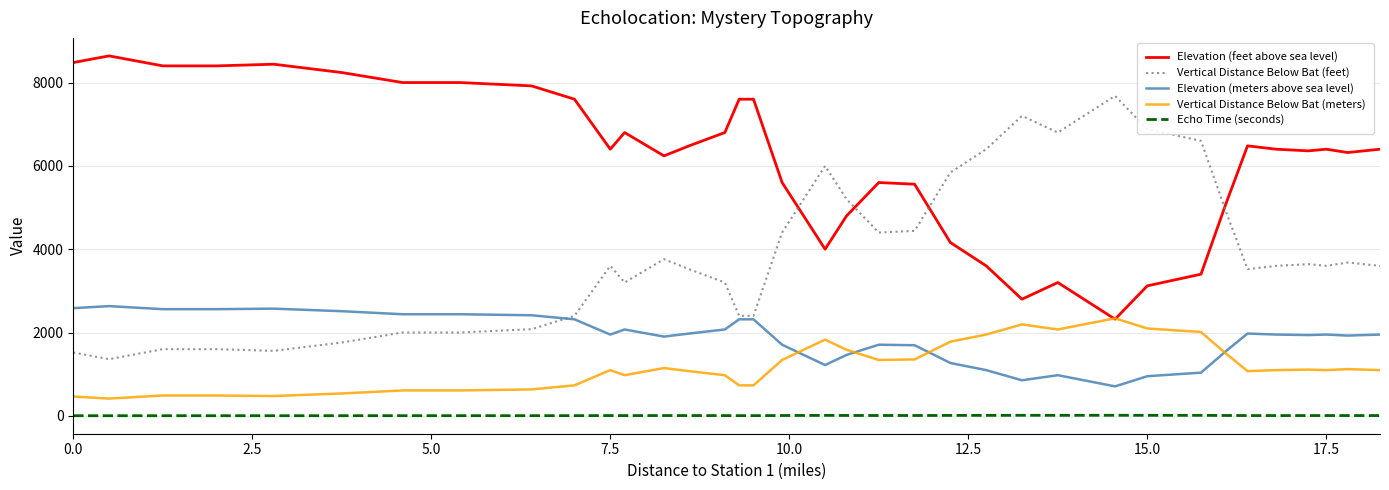

What is the maximum value shown in the chart?

8640.0